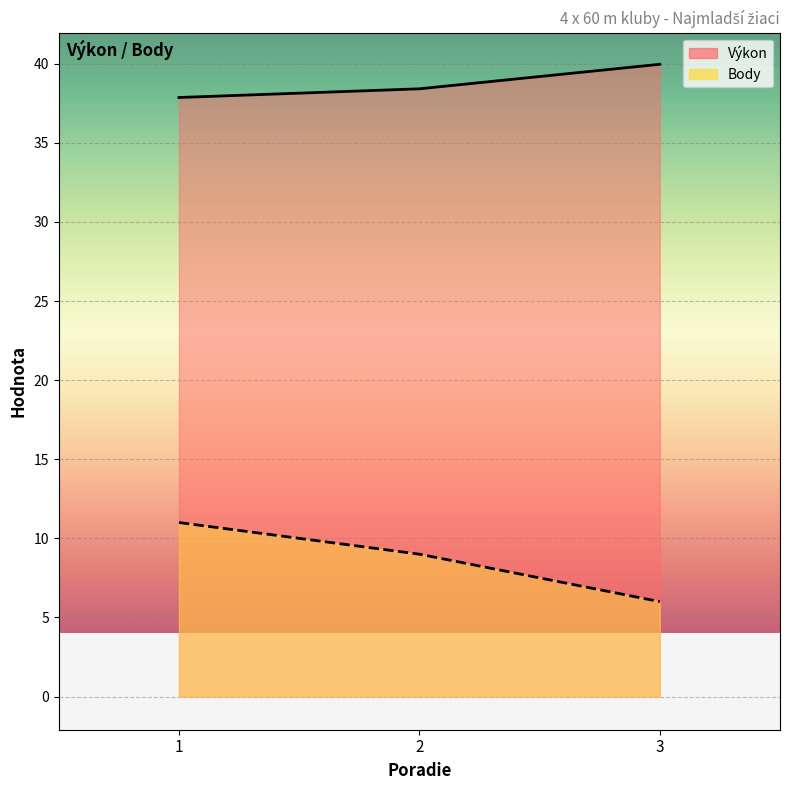

Is it true that Výkon equals 40.0 at 3?

True